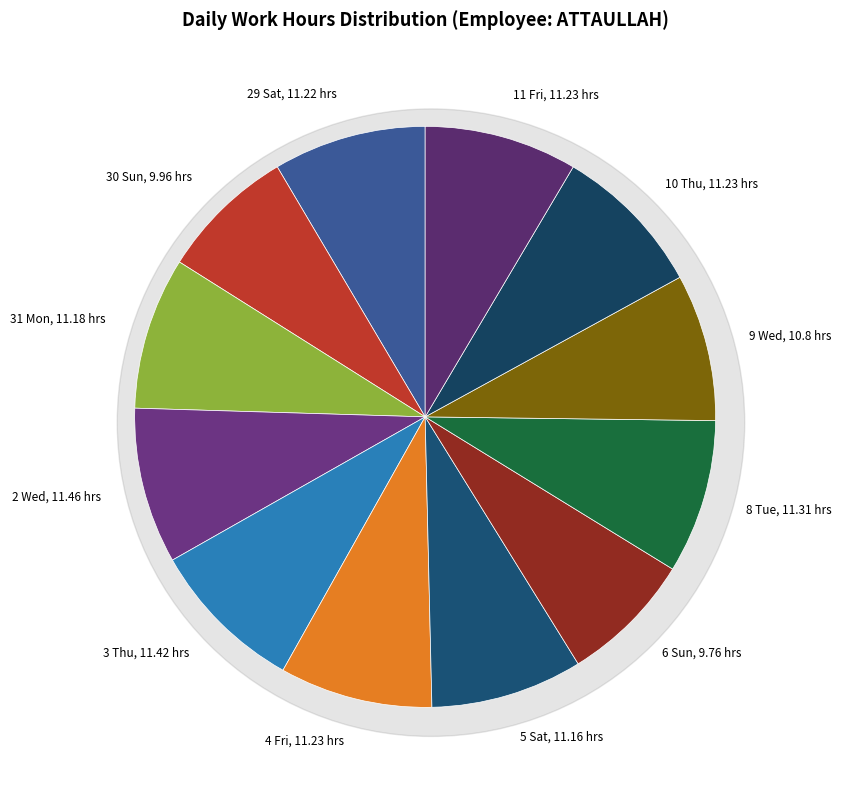

To the nearest percent, what is the average slice percentage?

8%